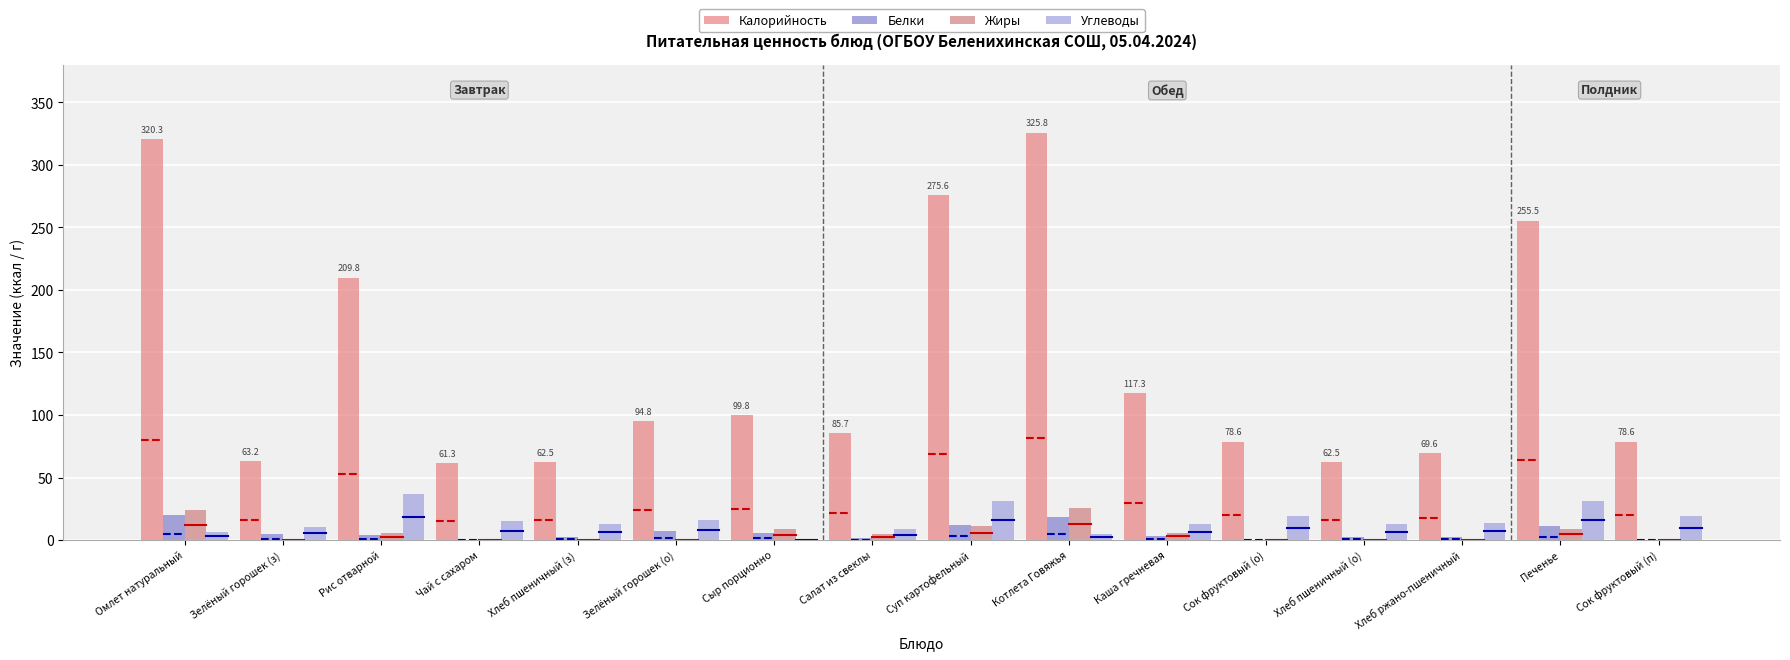

What is the spread (max minus min) of values at Сок фруктовый (п)?

78.6